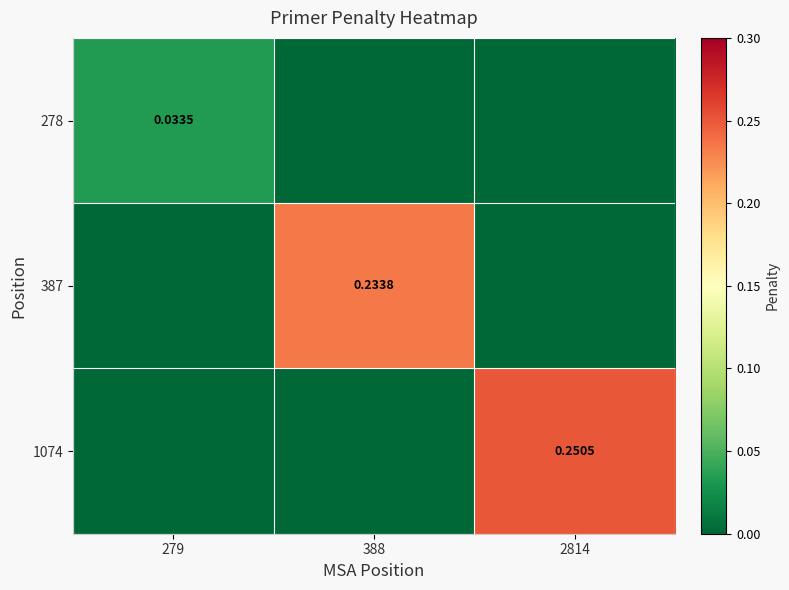

What is the difference between the maximum and minimum values in the 1074 series?

0.3